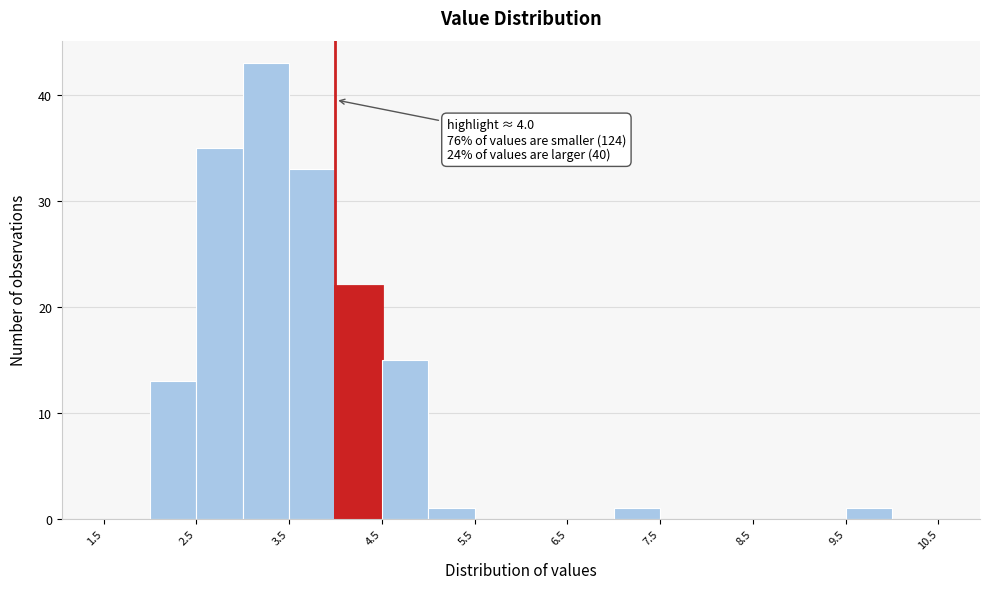

Which range on the x-axis has the tallest bar?

3.0 to 3.5